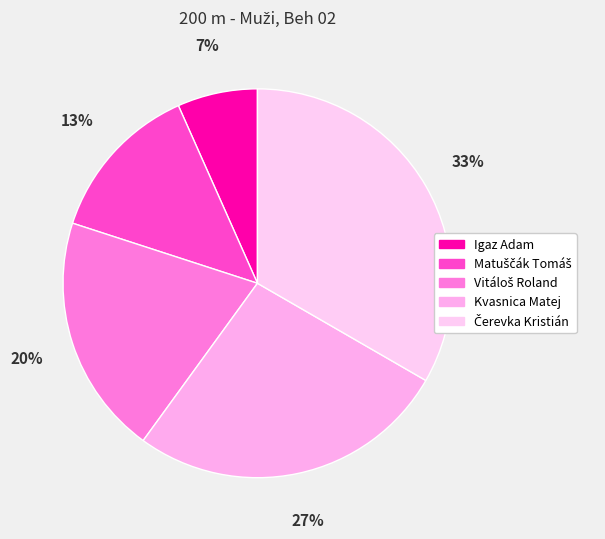

How many slices are in this pie chart?

5